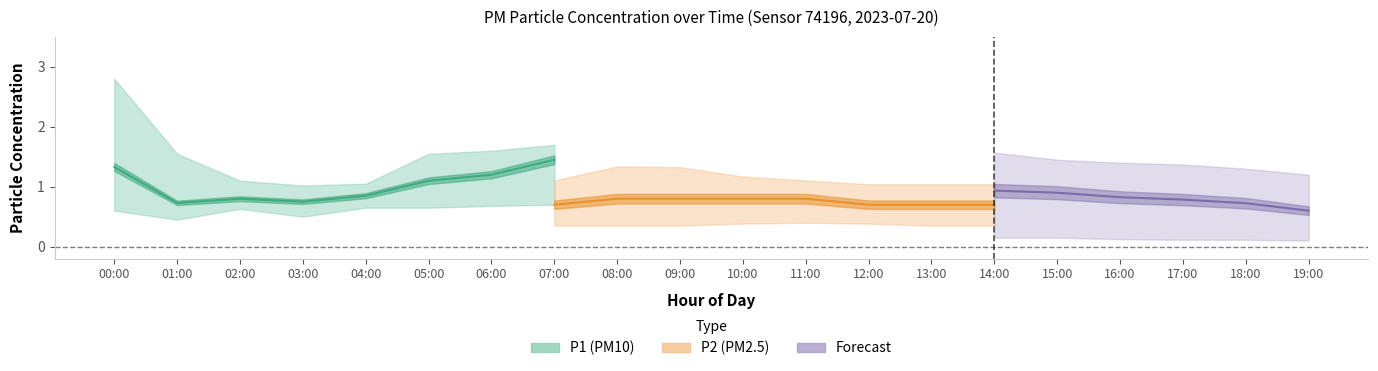

True or false: P1 has a value of 0.5 at 03:00.

False